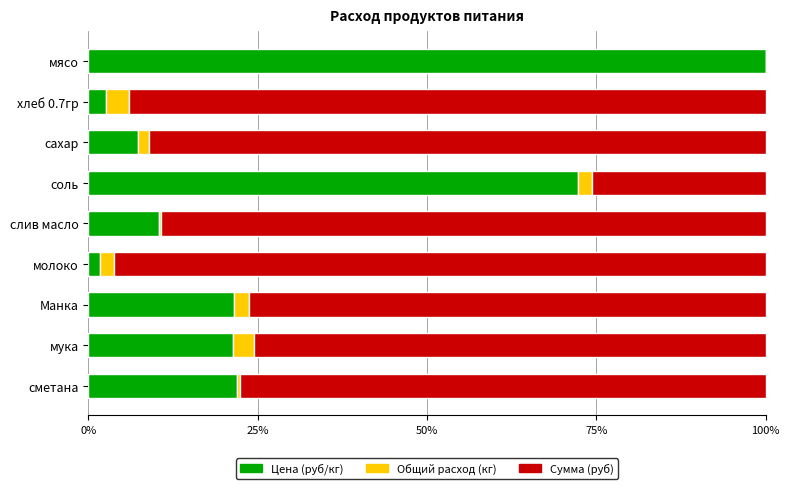

What is the sum of all Цена (руб/кг) values?

259.1